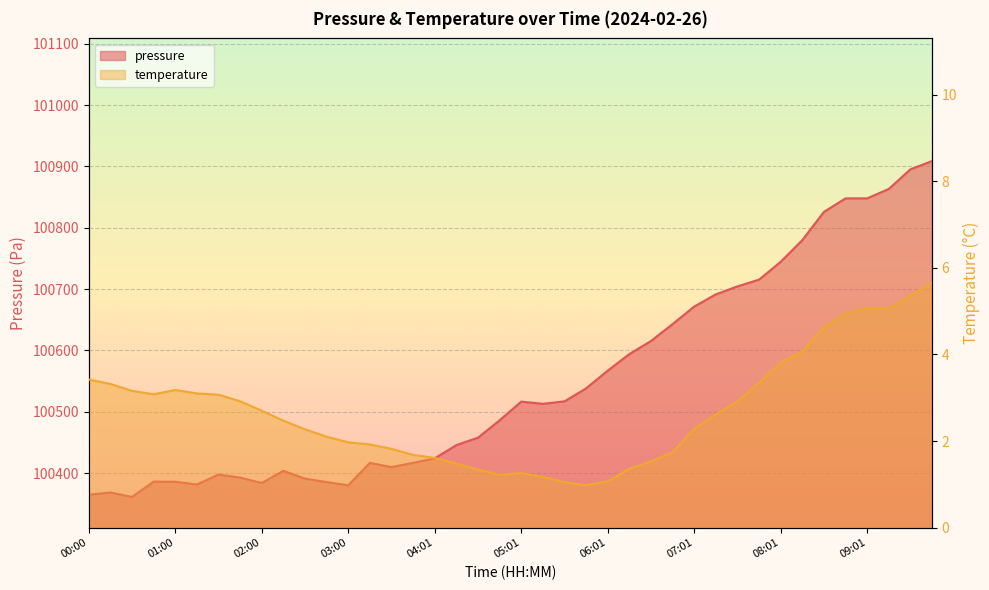

What are all the series names shown in the legend?

pressure, temperature